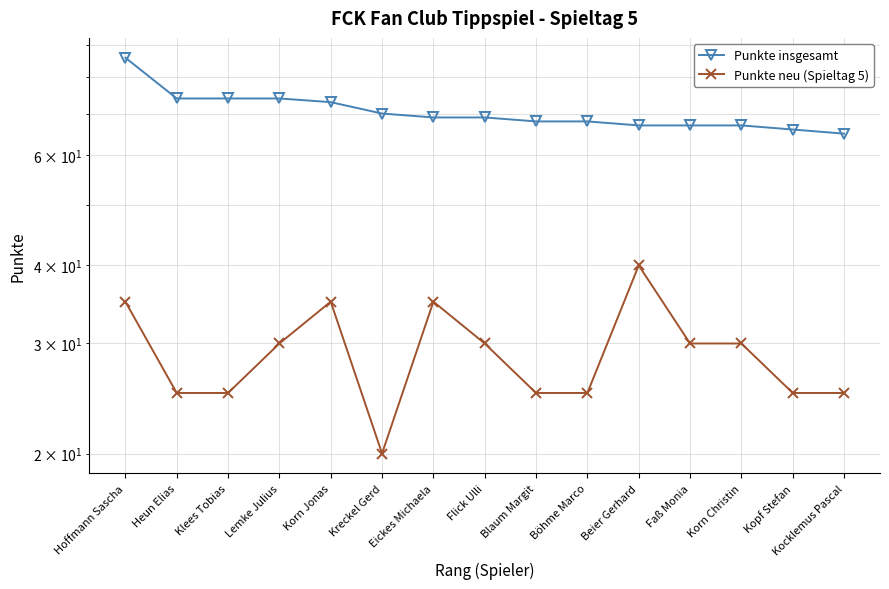

What is the sum of the Punkte neu (Spieltag 5) values at Lemke Julius and Korn Jonas?

65